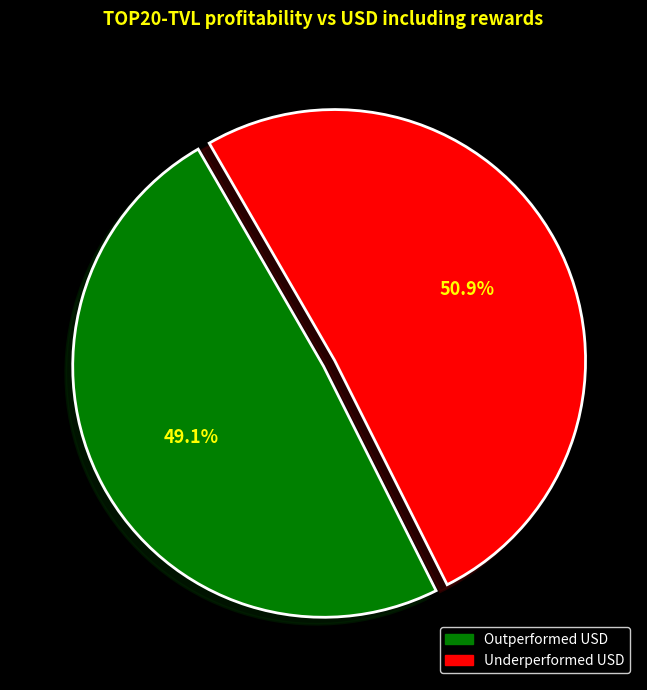

Is there a majority slice in this chart?

Yes